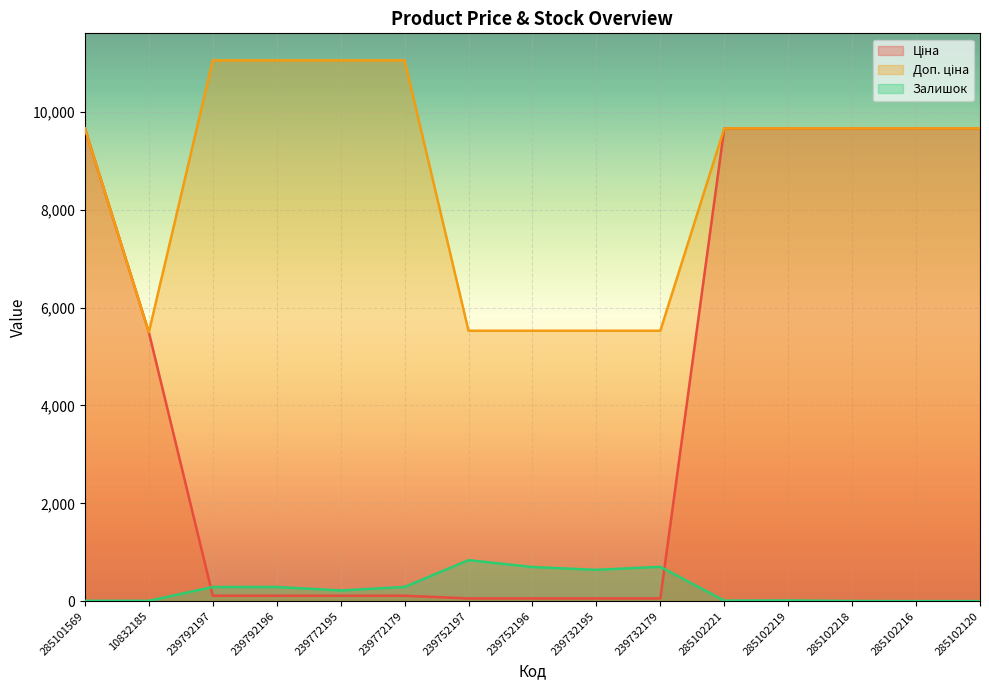

Is the value of Ціна at 239732195 greater than the value of Залишок at 10832185?

Yes